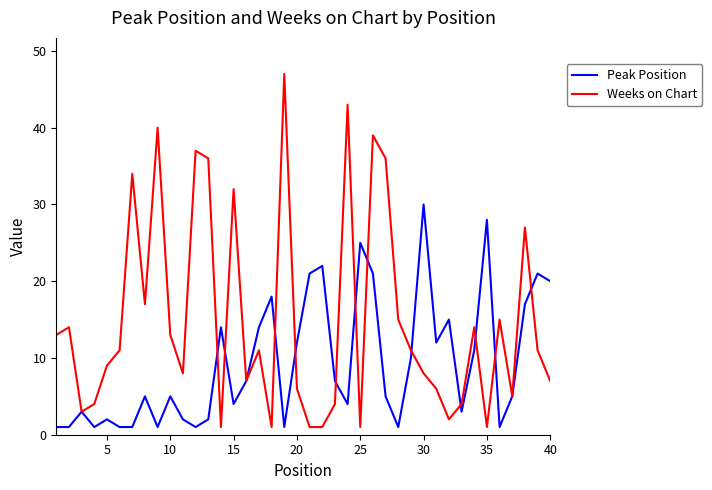

Rank the series by their maximum value, from highest to lowest.

Weeks on Chart, Peak Position